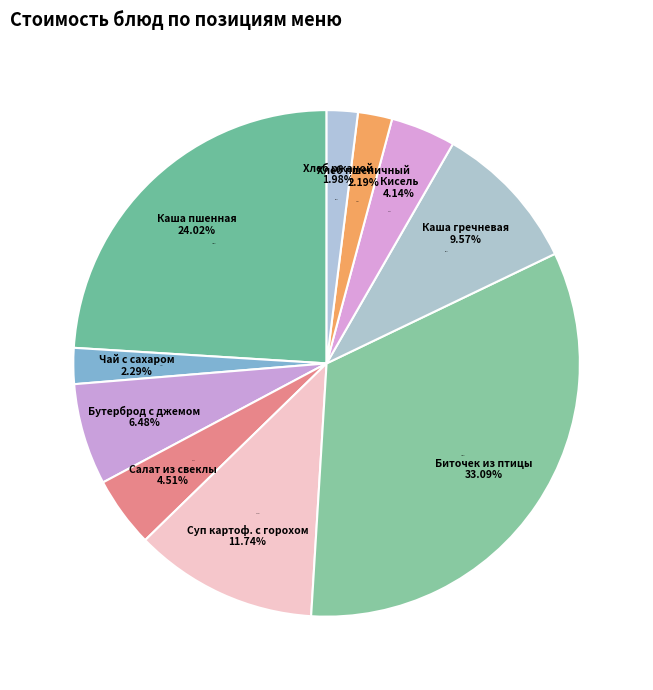

To the nearest percent, what is the difference between the Каша пшенная молочная с маслом сливочным and Кисель slice percentages?

20%